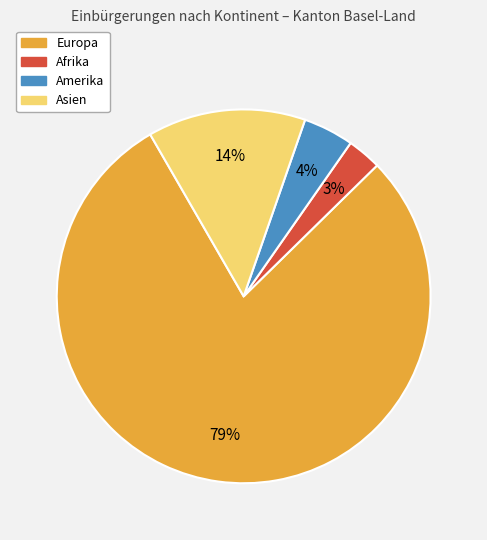

How many slices are in this pie chart?

4